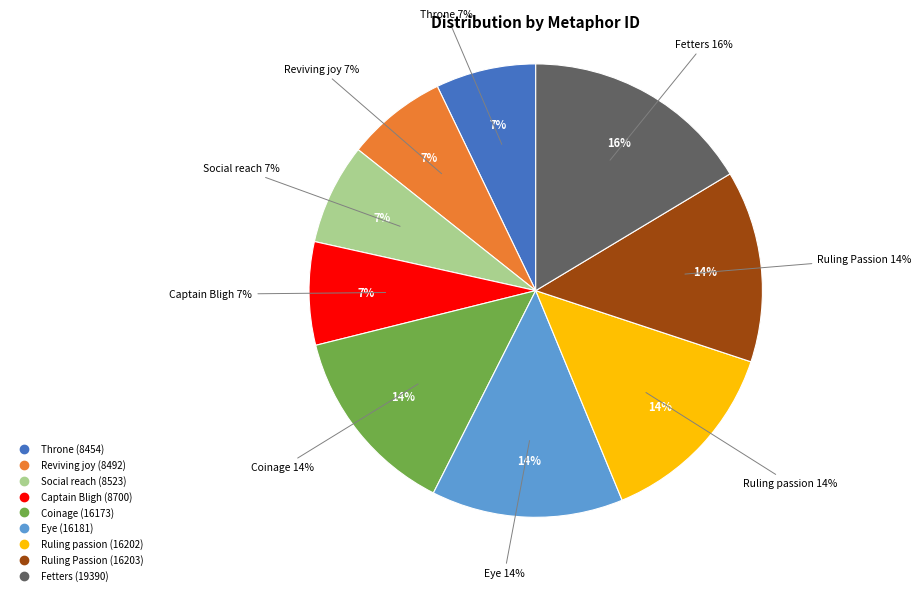

Rank the categories by value from highest to lowest.

Fetters, Ruling Passion, Ruling passion, Eye, Coinage, Captain Bligh, Social reach, Reviving joy, Throne